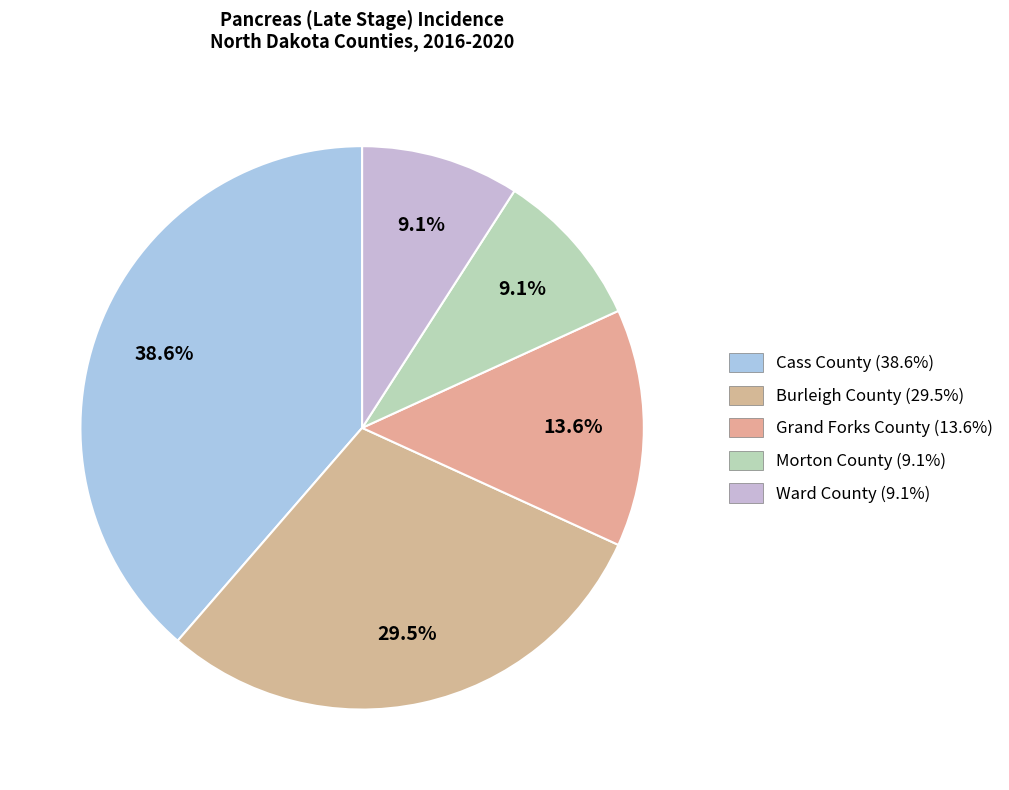

To the nearest percent, what portion does Ward County represent?

9%